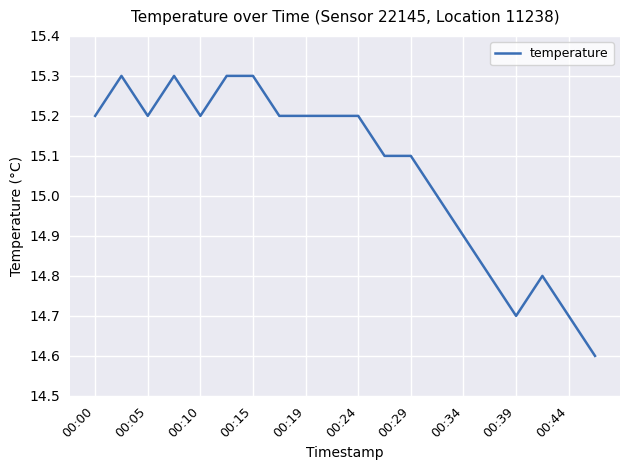

What is the smallest value displayed?

14.6